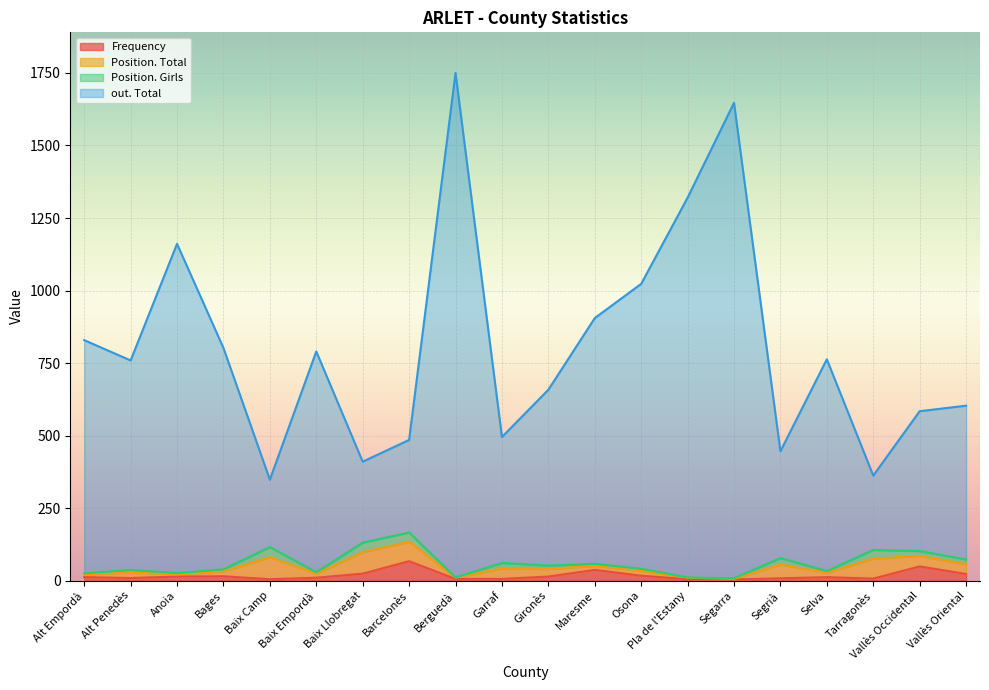

At how many categories does at least one series exceed 1352?

2